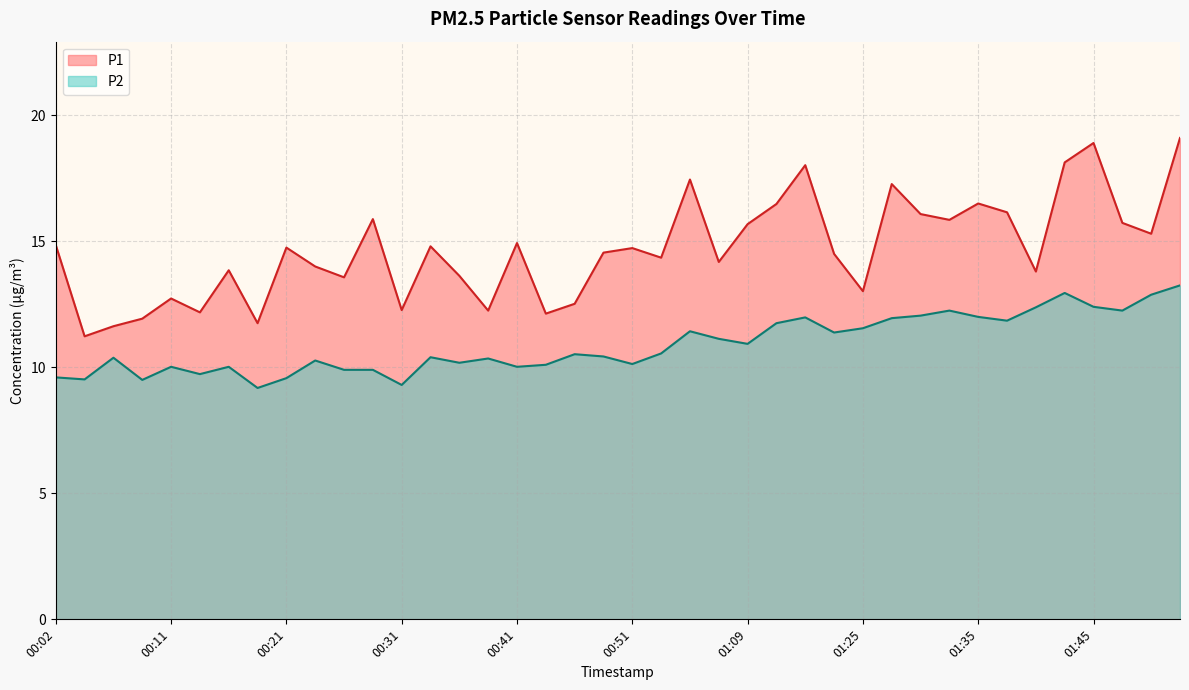

Does the chart have visible grid lines?

Yes